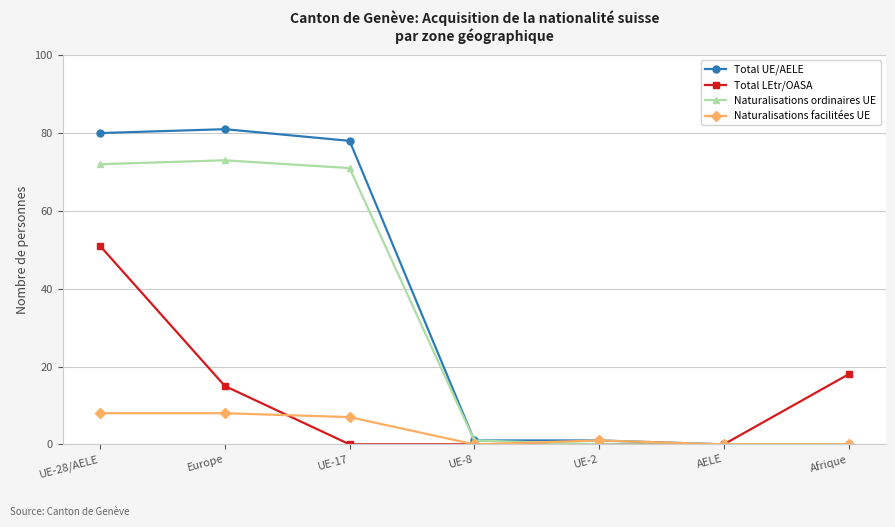

What is the sum of the Naturalisations ordinaires UE values at UE-2 and UE-8?

1